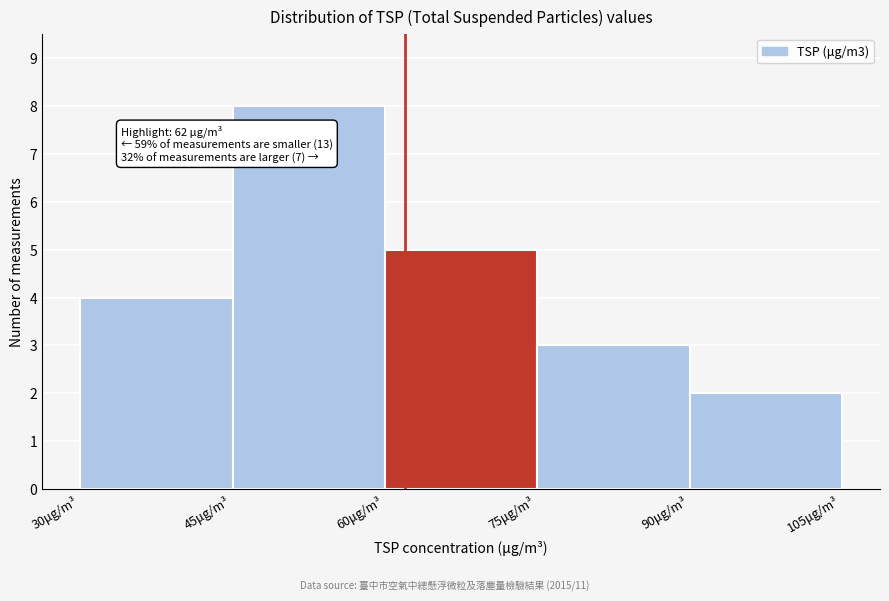

Which range on the x-axis has the tallest bar?

45 to 60